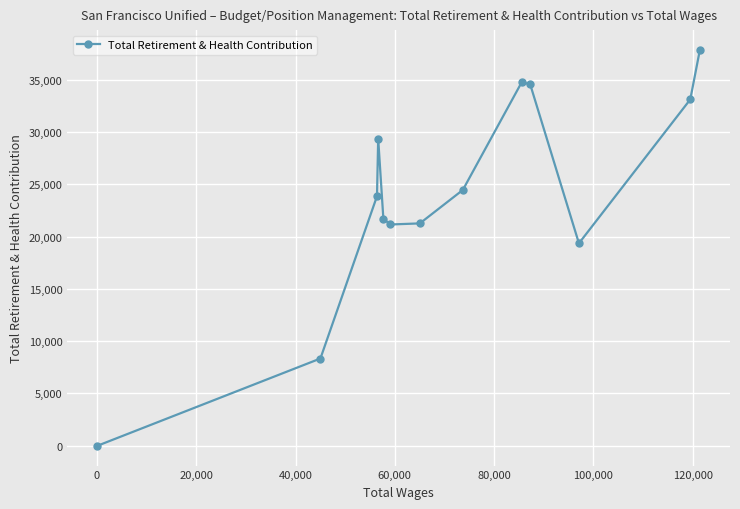

What is the maximum value shown in the chart?

37839